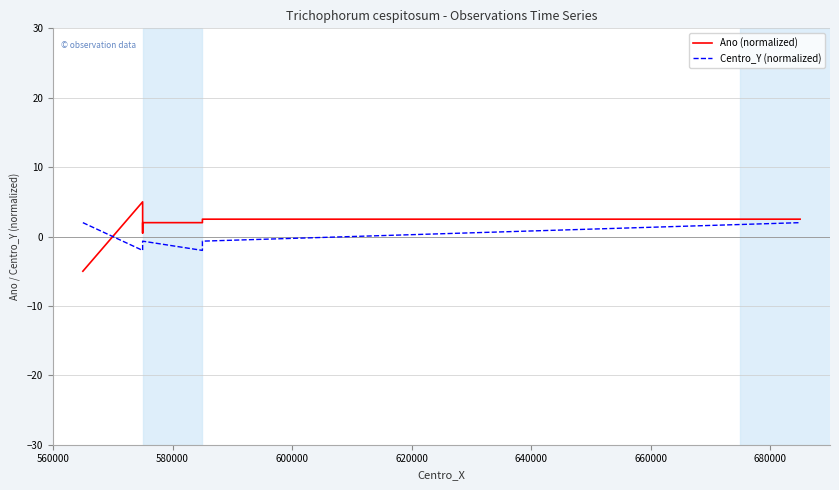

What is the difference between the maximum and minimum values in the Centro_Y (normalized) series?

4.0